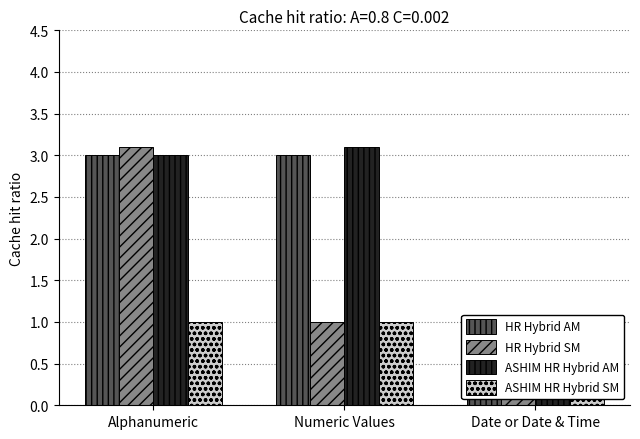

Which series changed the most between Numeric Values and Date or Date & Time?

ASHIM HR Hybrid AM